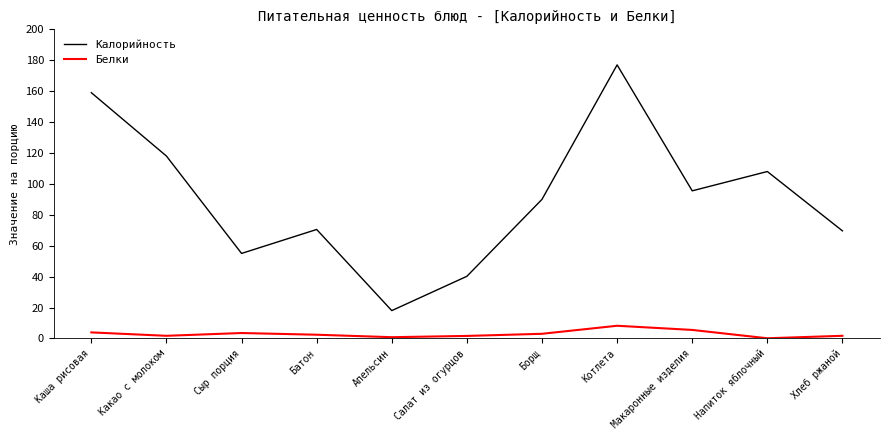

Where does the Калорийность series first go above 90?

Каша рисовая